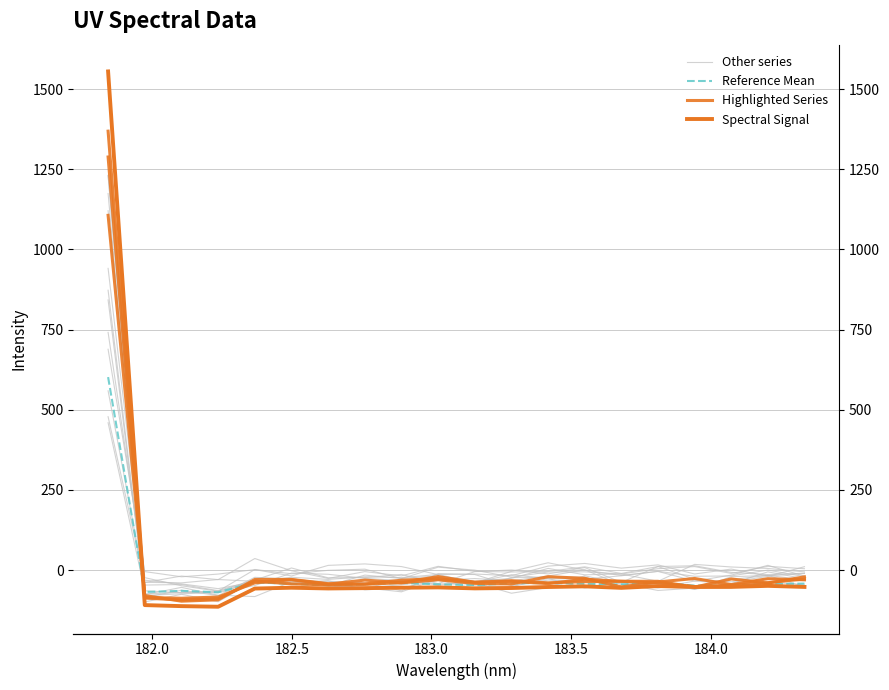

How many values in the Spectral Signal series exceed -54?

9